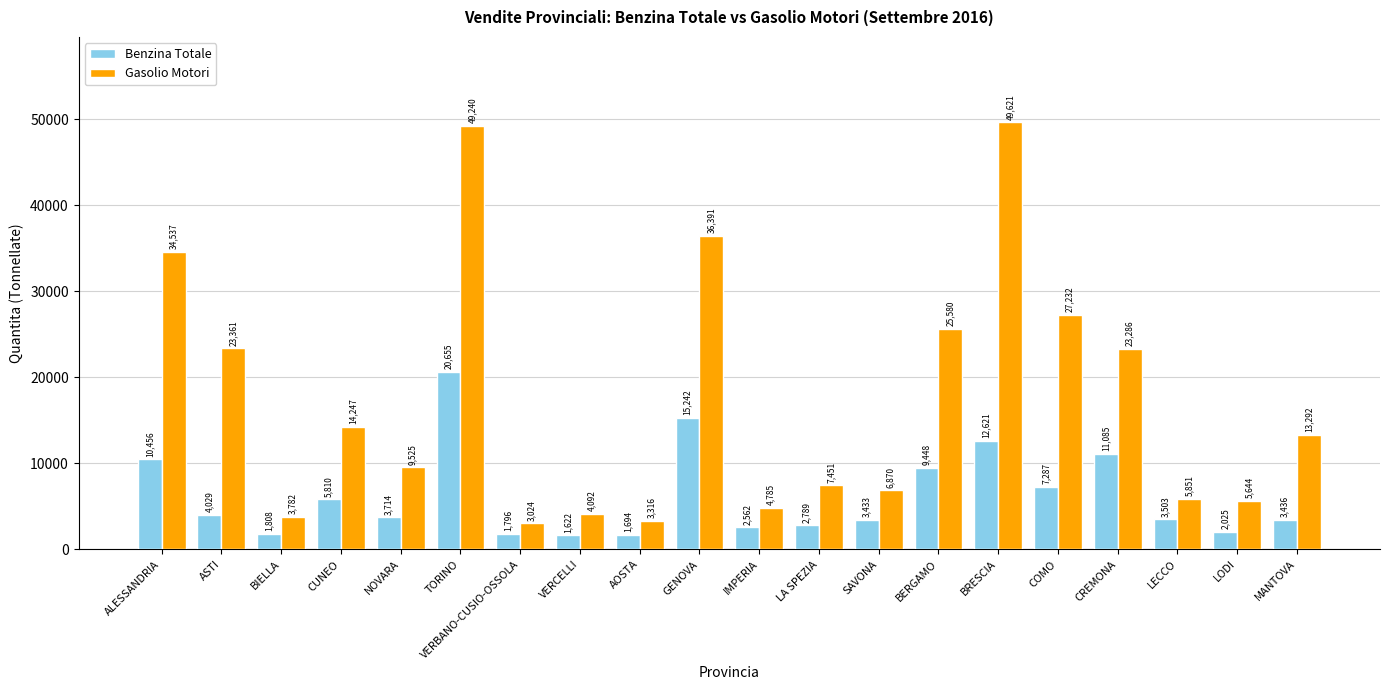

How many groups of bars are there?

20